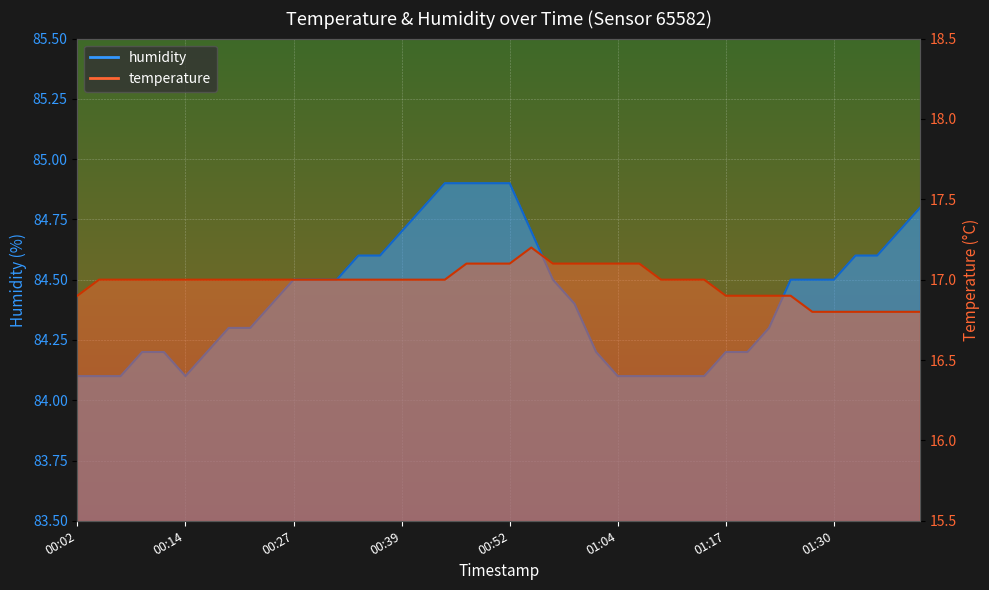

What is the spread (max minus min) of values at 01:22?

67.4